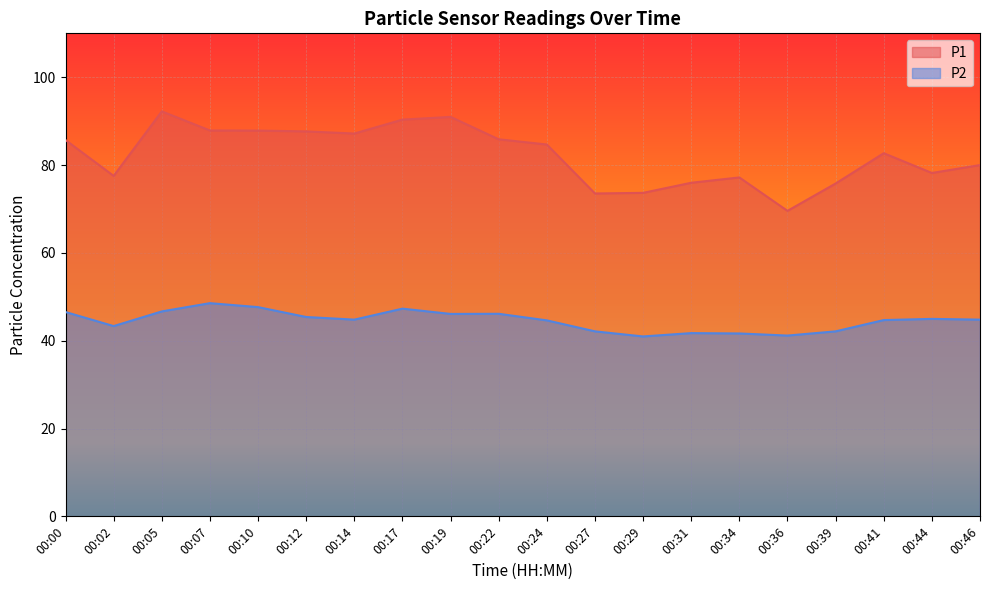

Reading right to left, list all the values displayed in this chart.

P1: 00:46=80.0	00:44=78.2	00:41=82.7	00:39=75.8	00:36=69.6	00:34=77.2	00:31=76.0	00:29=73.7	00:27=73.5	00:24=84.7	00:22=85.9	00:19=91.0	00:17=90.3	00:14=87.2	00:12=87.7	00:10=87.8	00:07=87.9	00:05=92.2	00:02=77.5	00:00=85.7
P2: 00:46=44.8	00:44=45.0	00:41=44.7	00:39=42.1	00:36=41.2	00:34=41.6	00:31=41.7	00:29=41.0	00:27=42.1	00:24=44.6	00:22=46.1	00:19=46.1	00:17=47.3	00:14=44.8	00:12=45.4	00:10=47.6	00:07=48.5	00:05=46.7	00:02=43.3	00:00=46.5